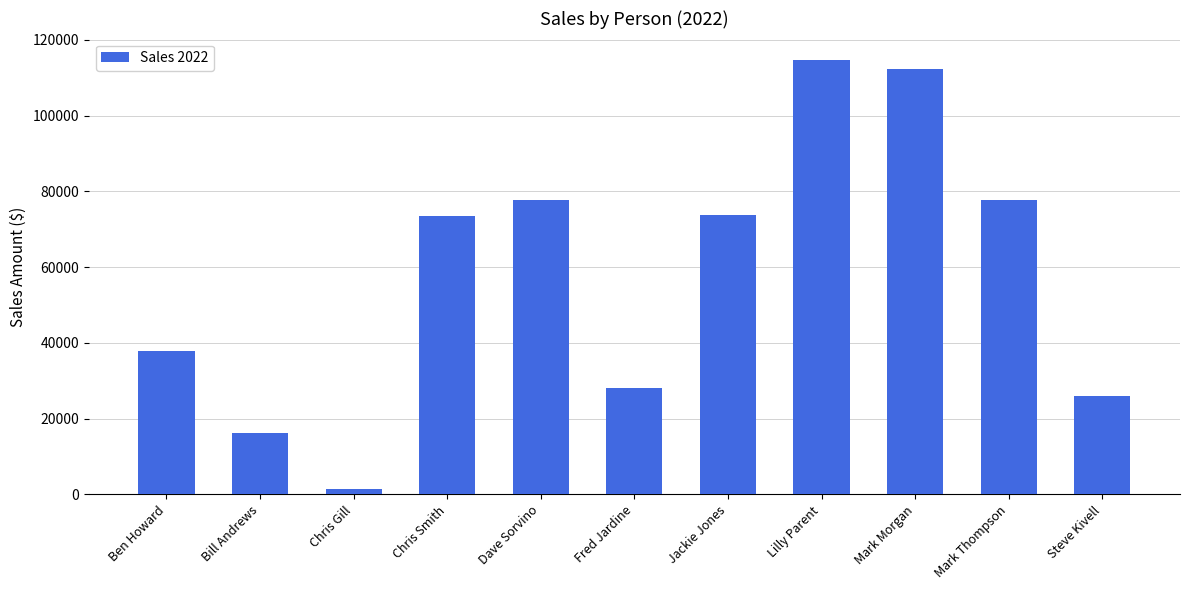

What is the smallest value displayed?

1500